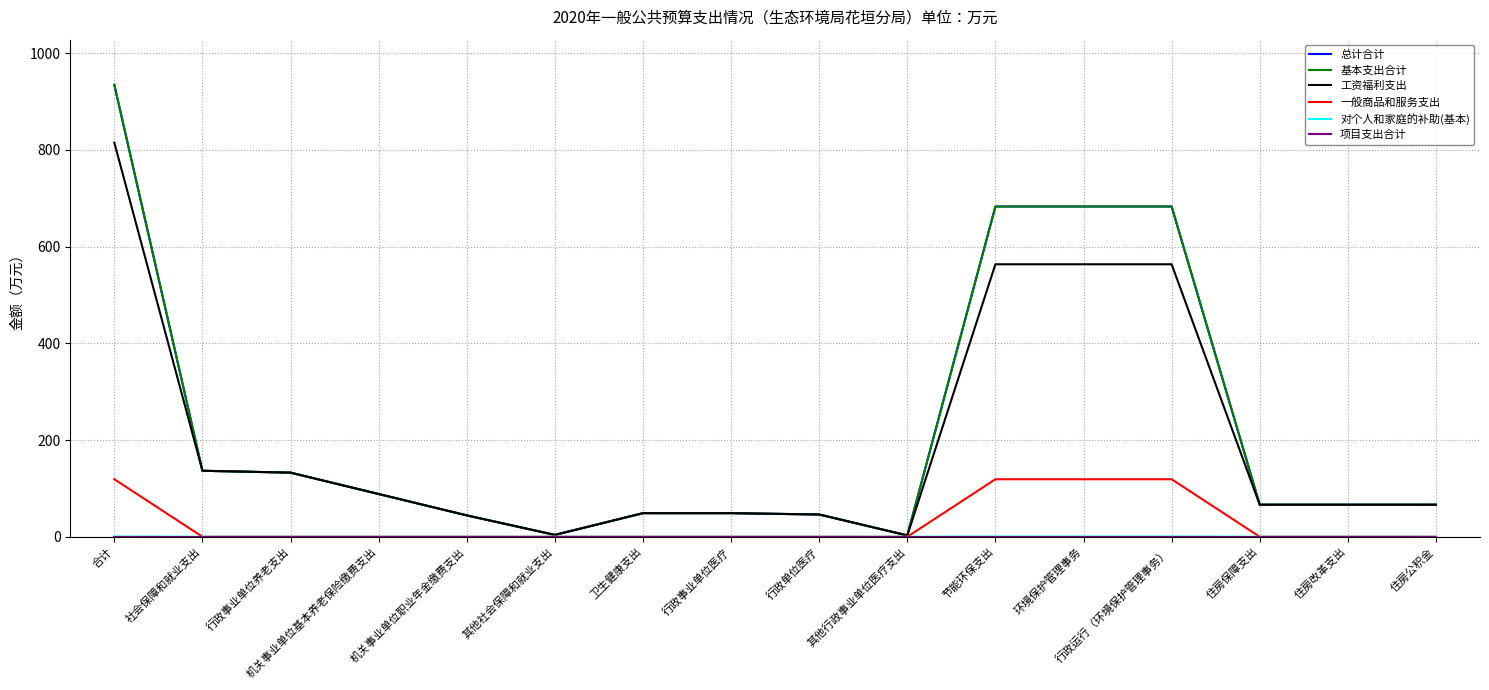

Is it true that 工资福利支出 equals 69.8 at 行政事业单位医疗?

False